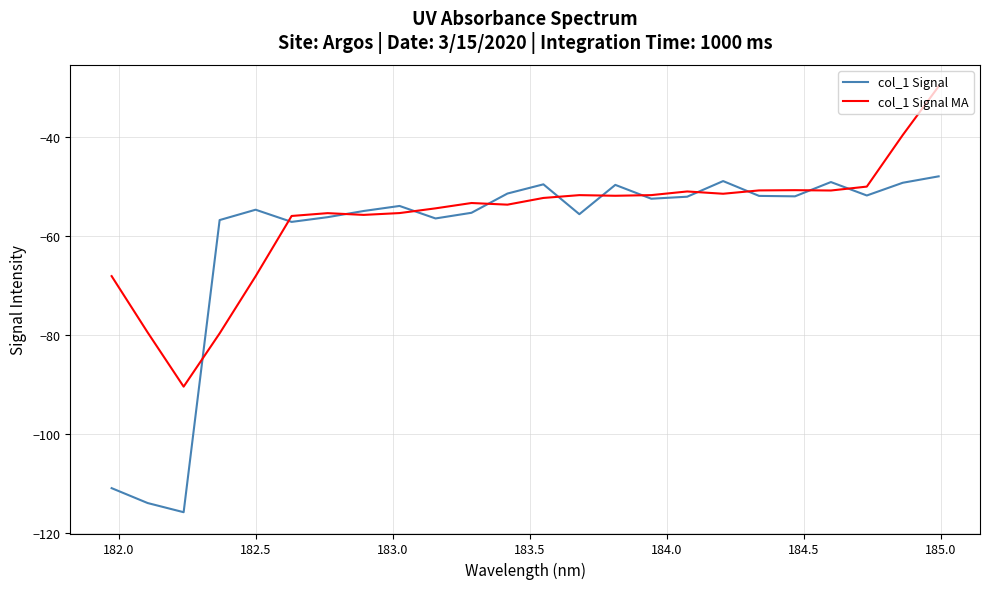

What are all the series names shown in the legend?

col_1 Signal, col_1 Signal MA